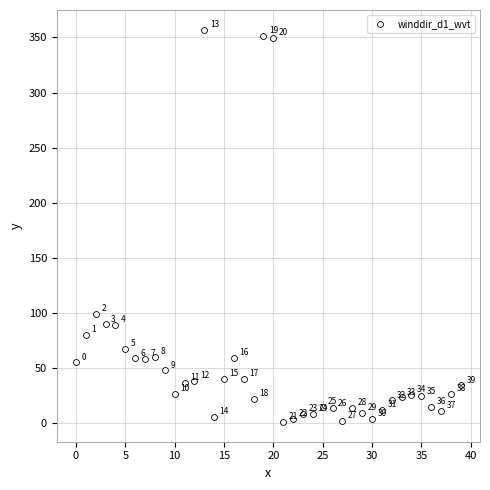

What Y value in the scatter plot is closest to 178?

98.7